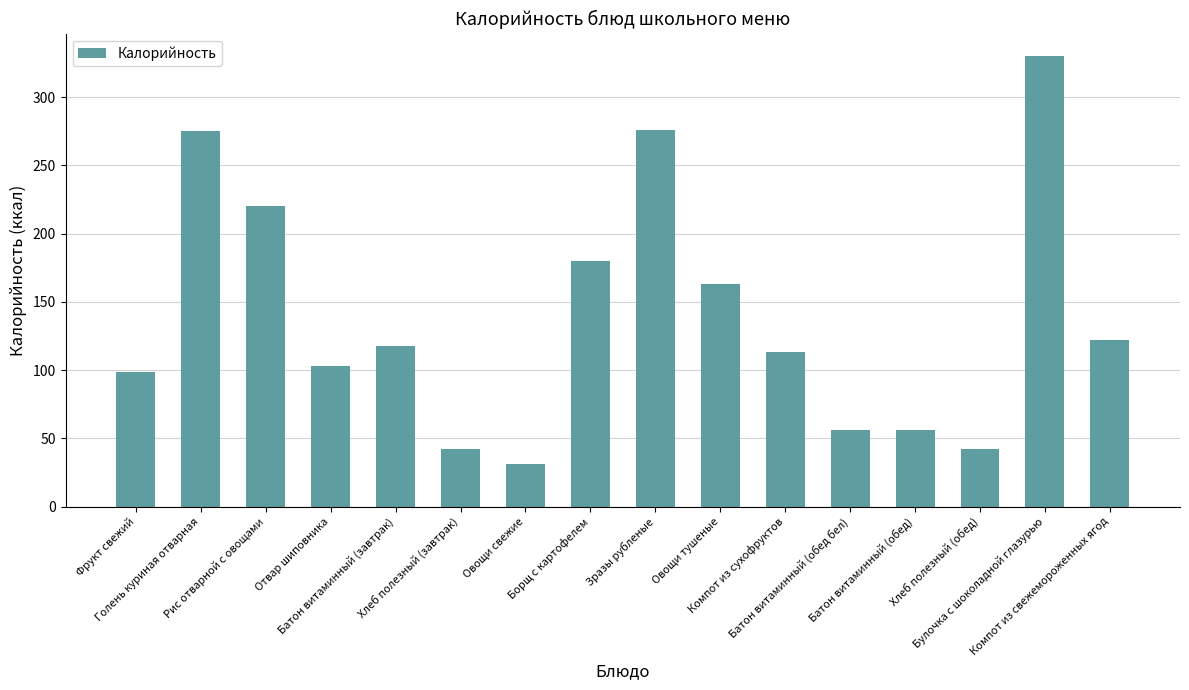

Count the number of values greater than 117.

8